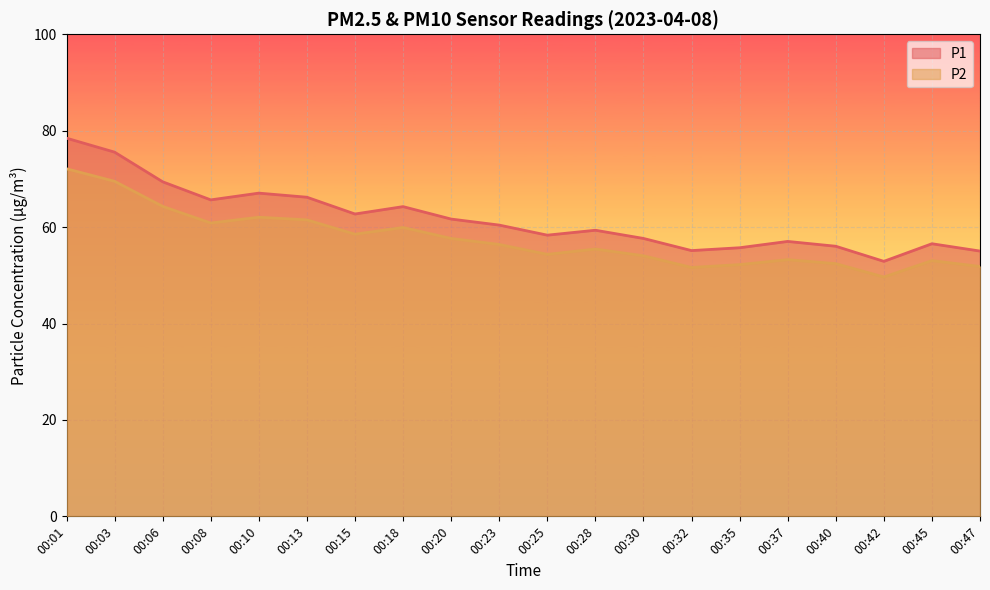

How many data points does each series have?

20